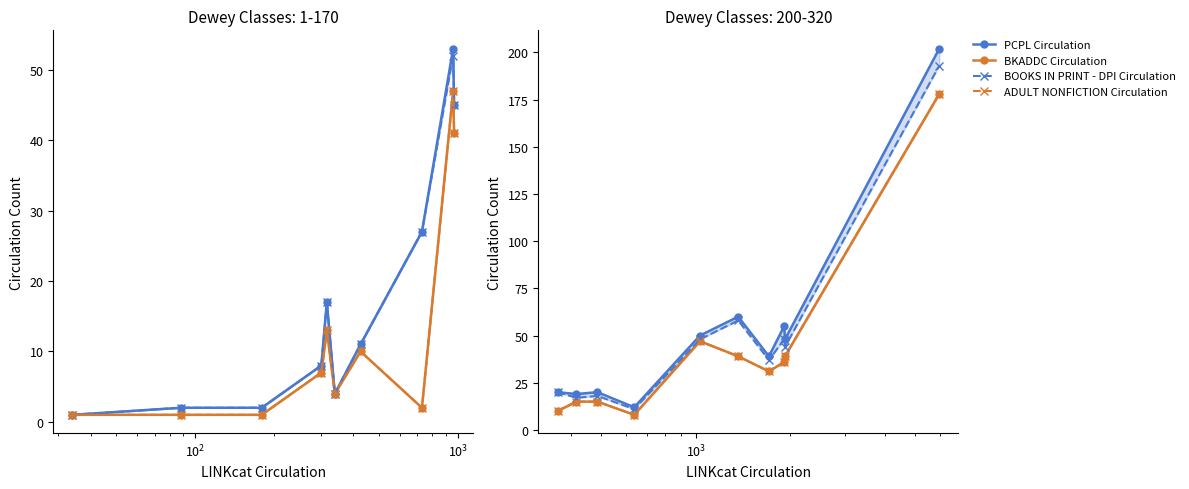

Which series has the widest spread of values?

PCPL Circulation